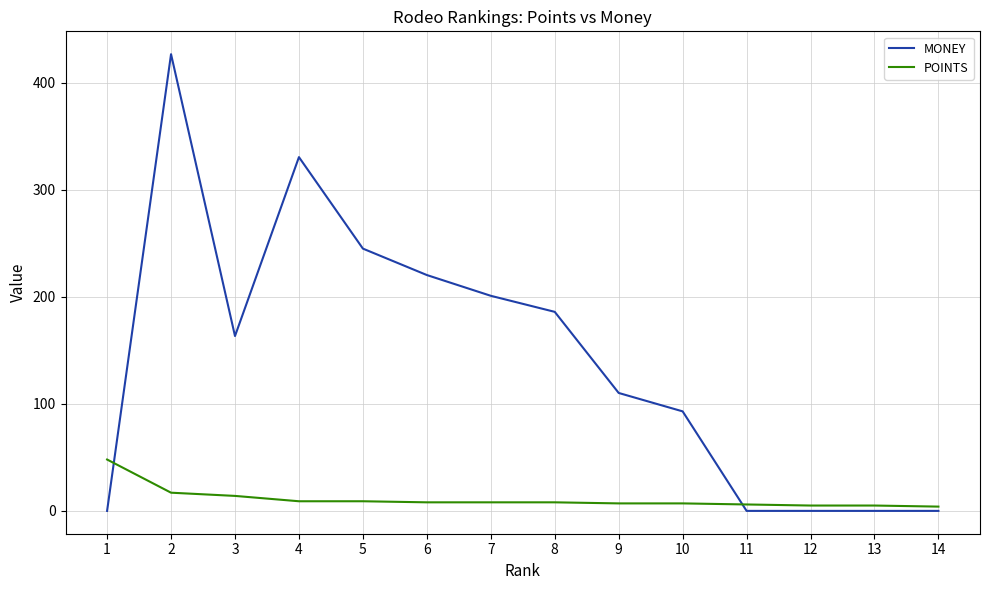

The value of MONEY at 4 is 119.8. True or false?

False